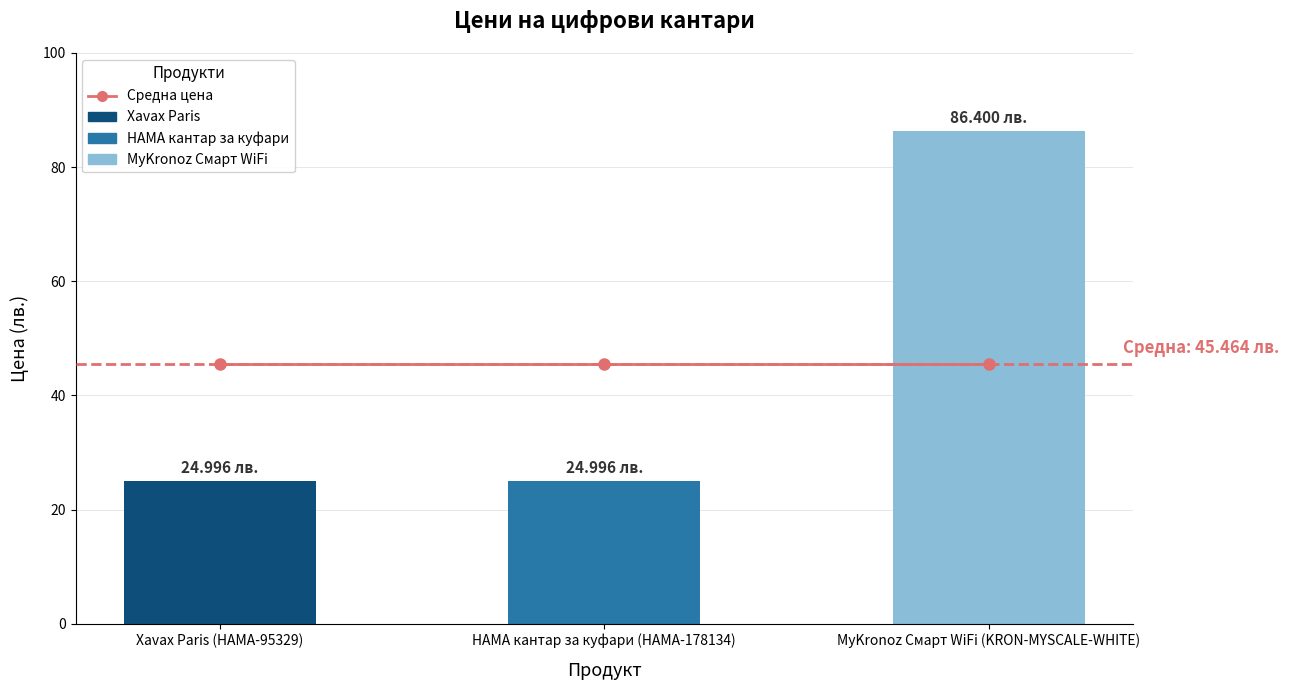

Between Xavax Paris (HAMA-95329) and MyKronoz Смарт WiFi (KRON-MYSCALE-WHITE), which is larger?

Xavax Paris (HAMA-95329)